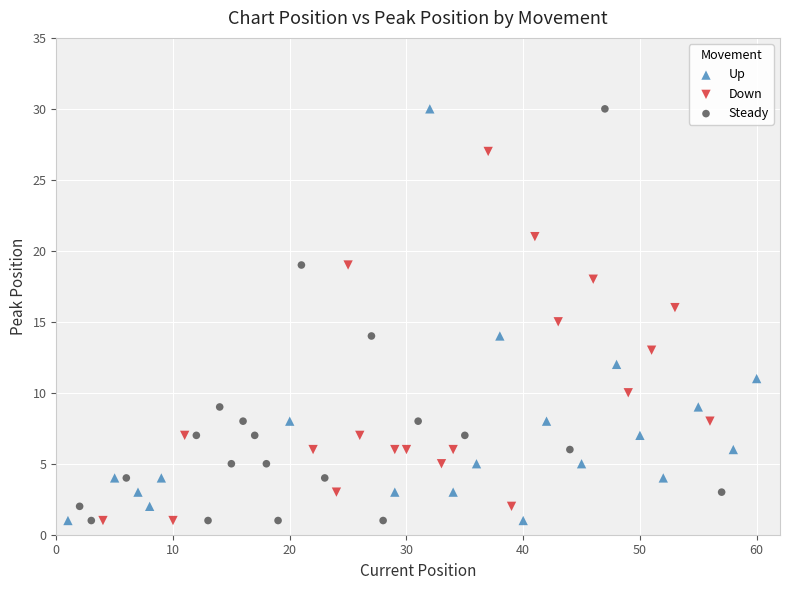

What are all the series names shown in the legend?

Up, Down, Steady